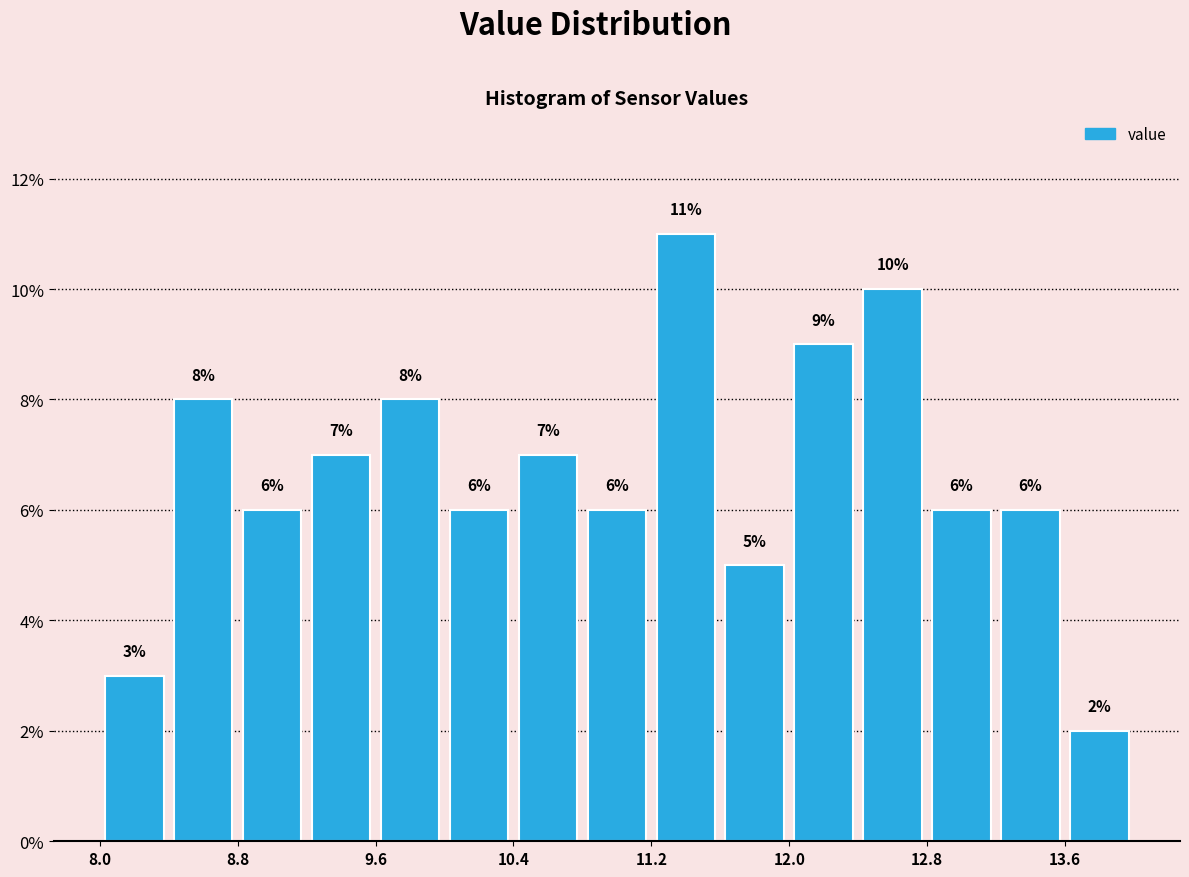

Read against the x-axis, roughly where is the centre of the tallest bar?

11.4